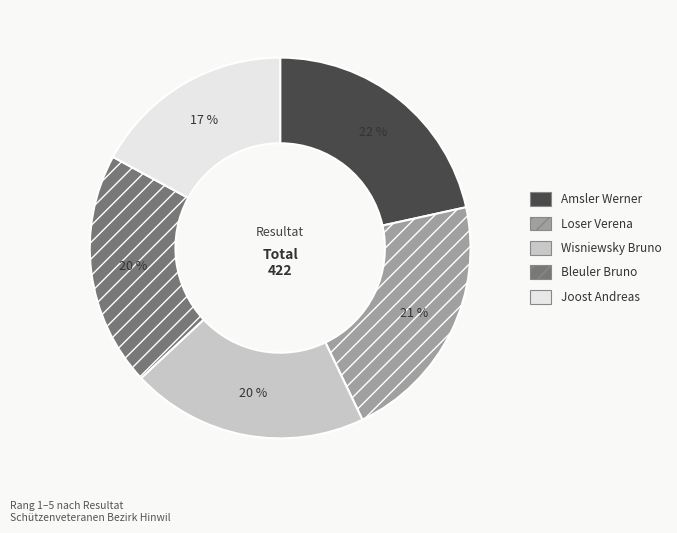

What is the smallest slice in the pie chart?

Joost Andreas